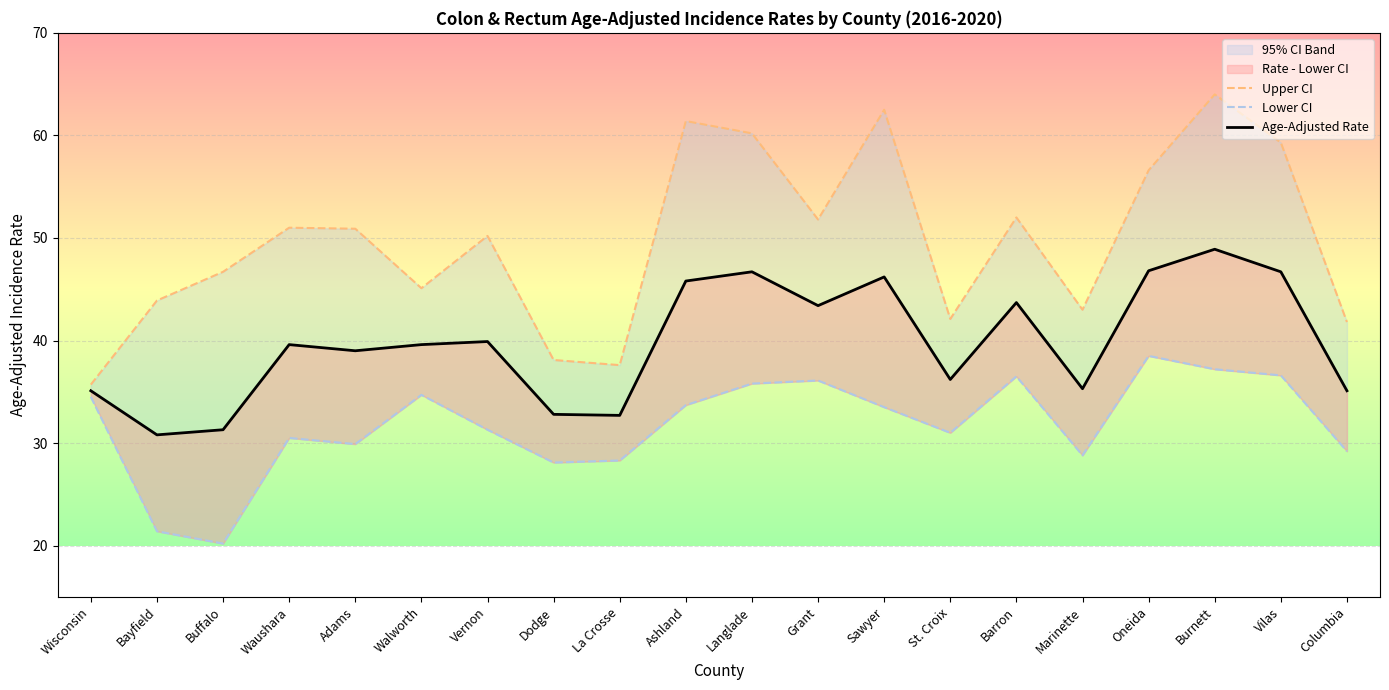

At which category does Lower CI reach its first local valley?

Buffalo